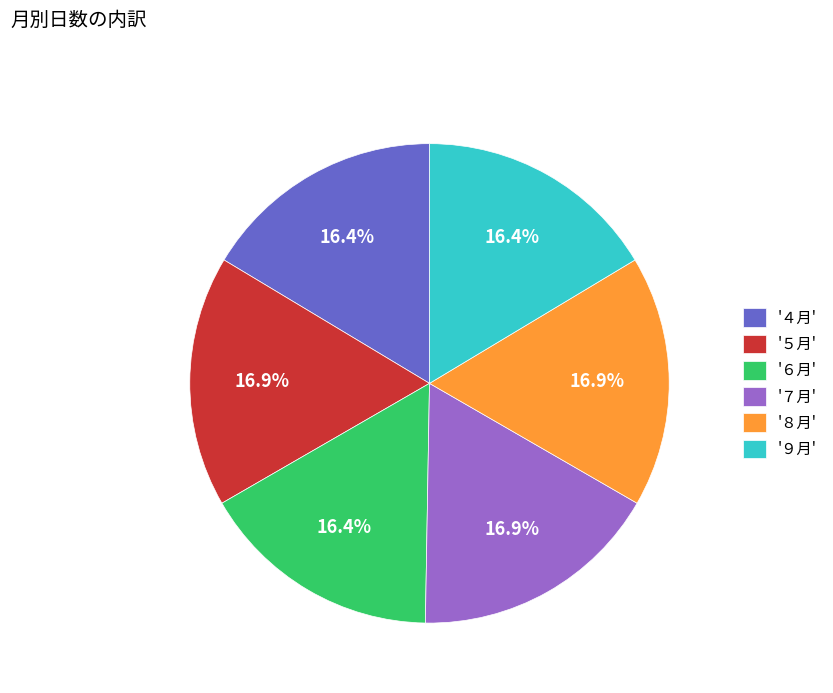

Is there a majority slice in this chart?

No